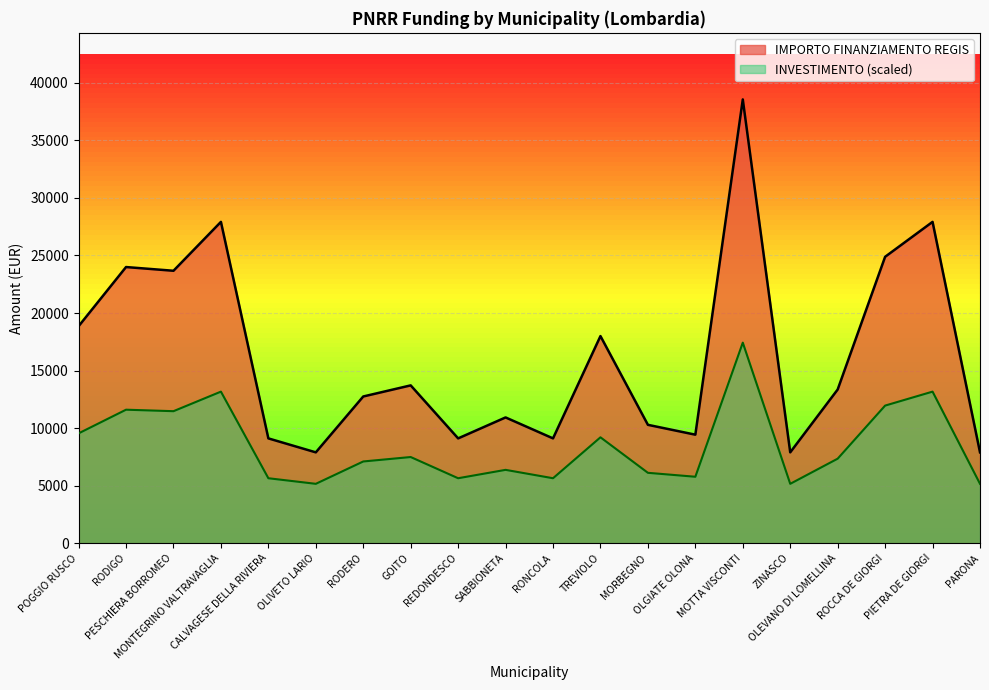

How many categories are shown in the chart?

20